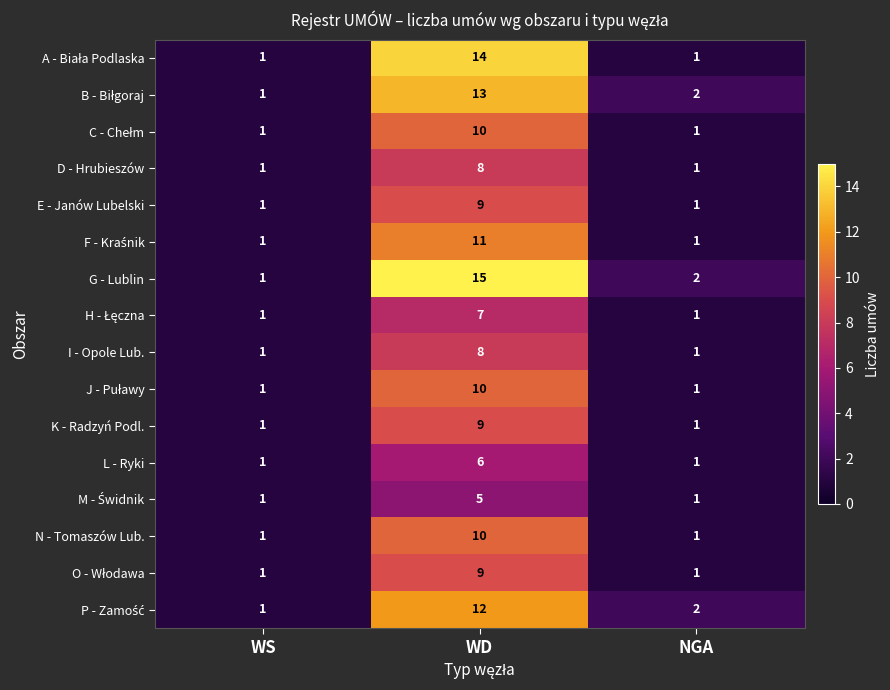

At how many categories does at least one series exceed 9?

1